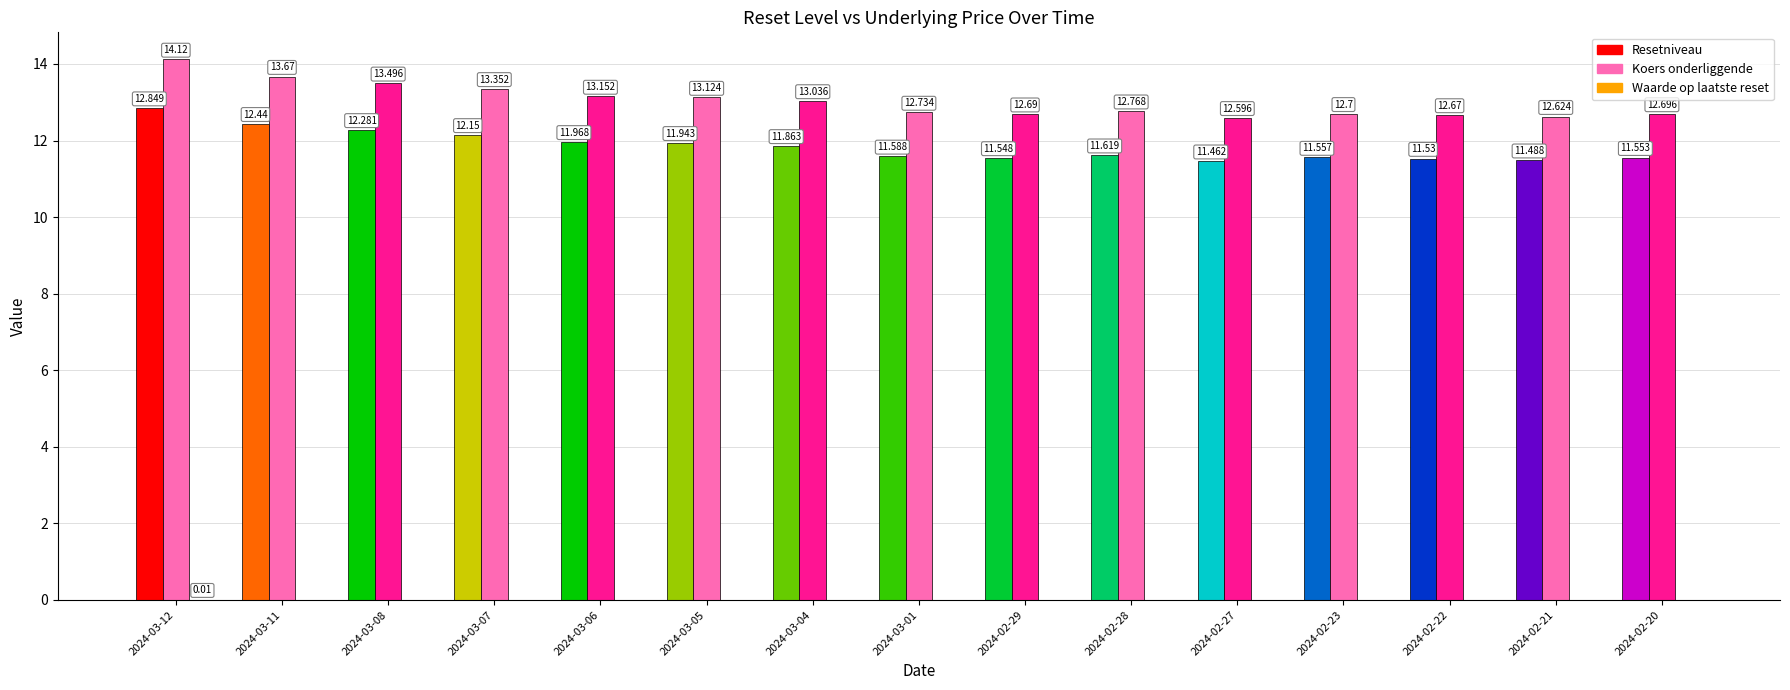

True or false: Koers onderliggende has a value of 12.7 at 2024-03-01.

True